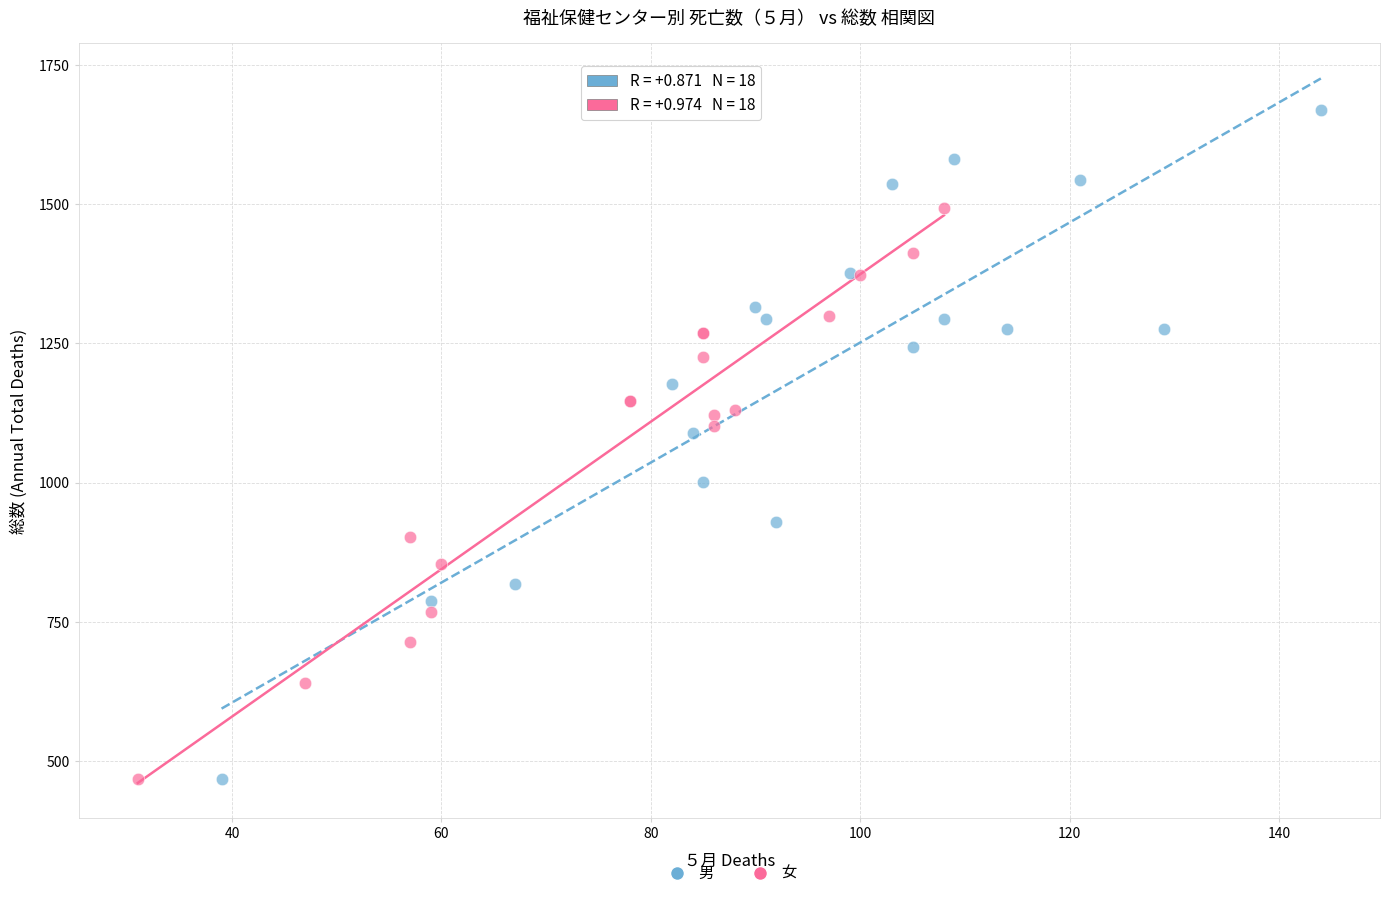

Which series has the largest Y range (max minus min)?

男